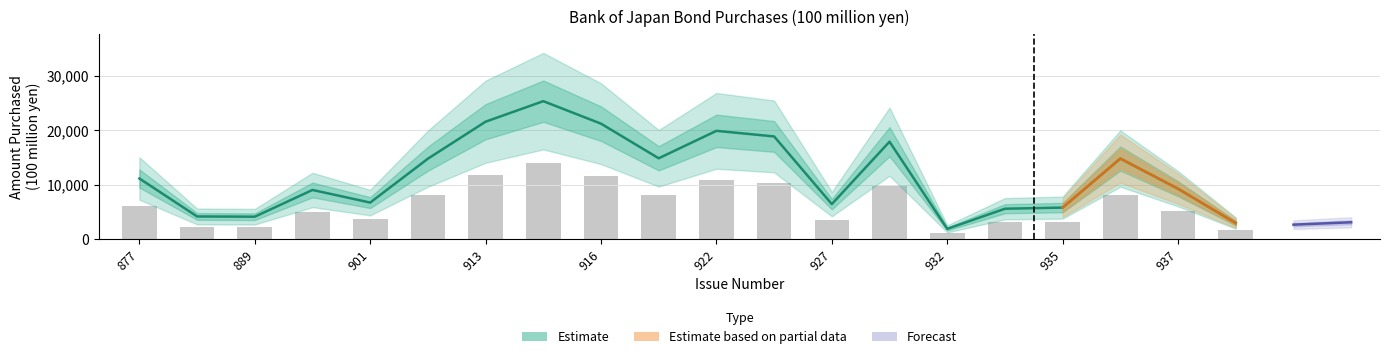

What is the change in value from 901 to 938?

-3766